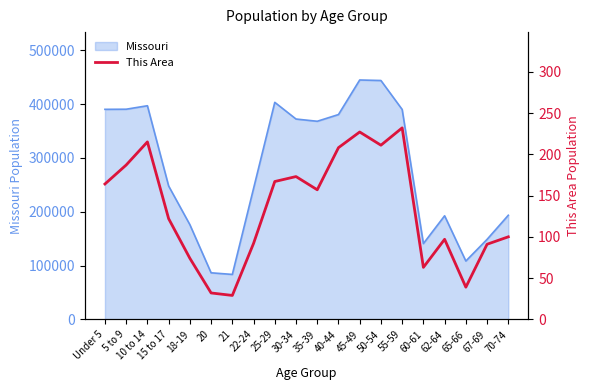

How many lines are shown in the chart?

1